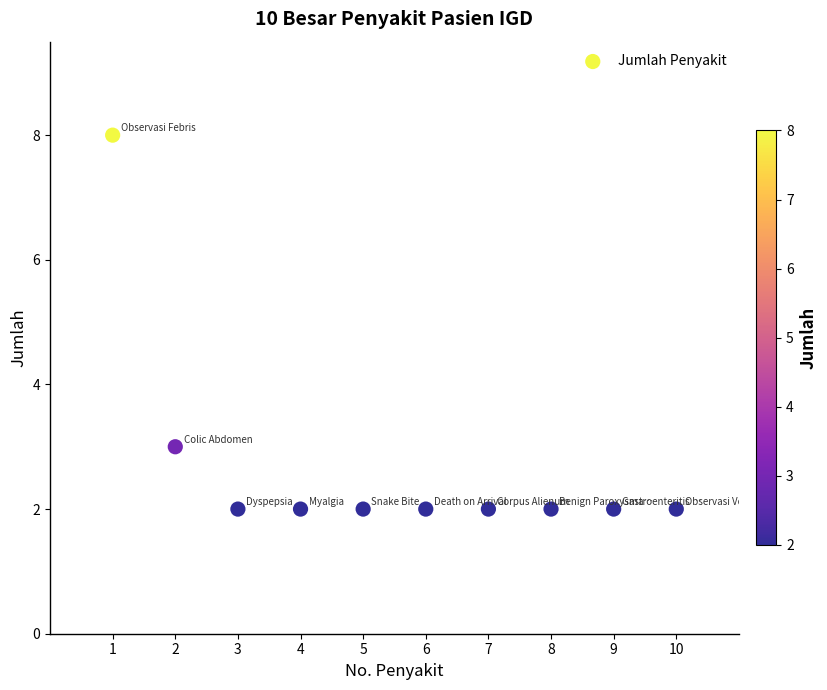

What is the range of Y values (max minus min)?

6